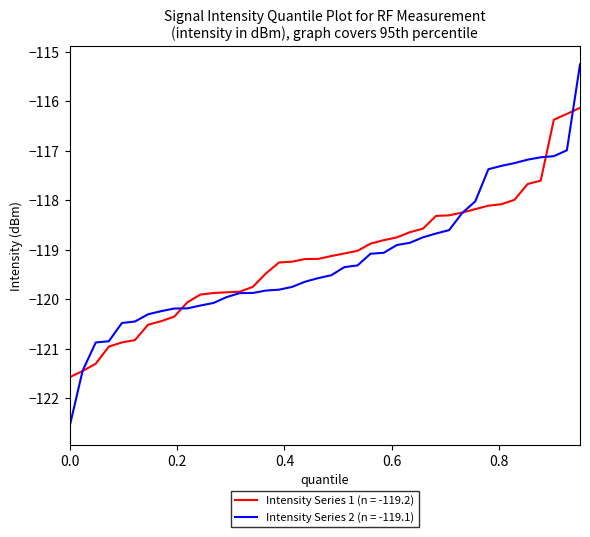

List the series in order of their peak value, highest first.

Intensity Series 2 (n = -119.1), Intensity Series 1 (n = -119.2)